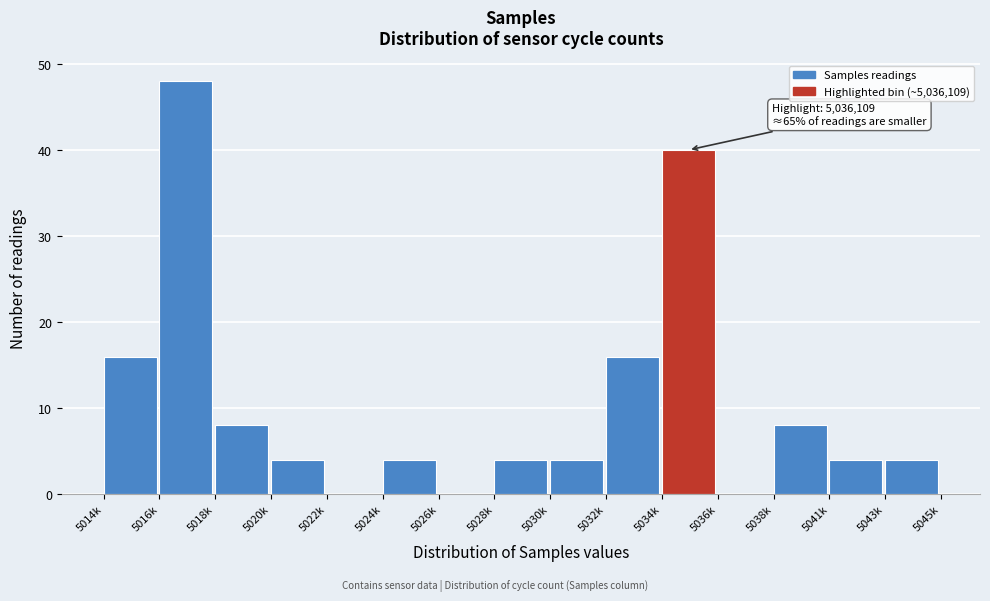

Reading left to right, extract all data points from this chart.

5014k=16	5016k=48	5018k=8	5020k=4	5022k=0	5024k=4	5026k=0	5028k=4	5030k=4	5032k=16	5034k=40	5036k=0	5038k=8	5041k=4	5043k=4